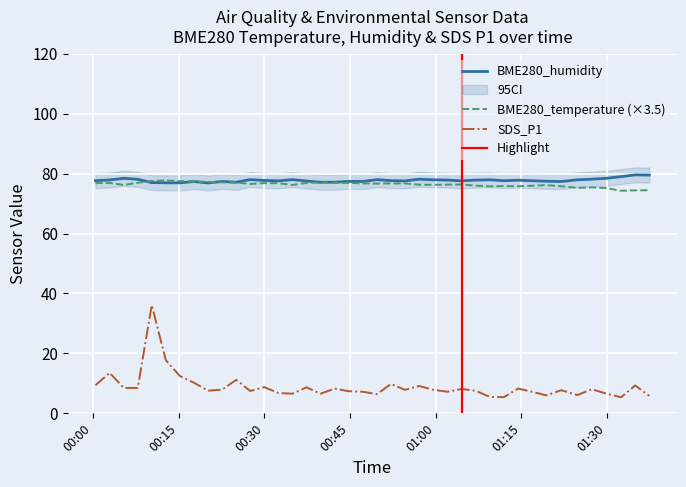

At which label does BME280_humidity reach its minimum?

2023/09/02 00:20:11